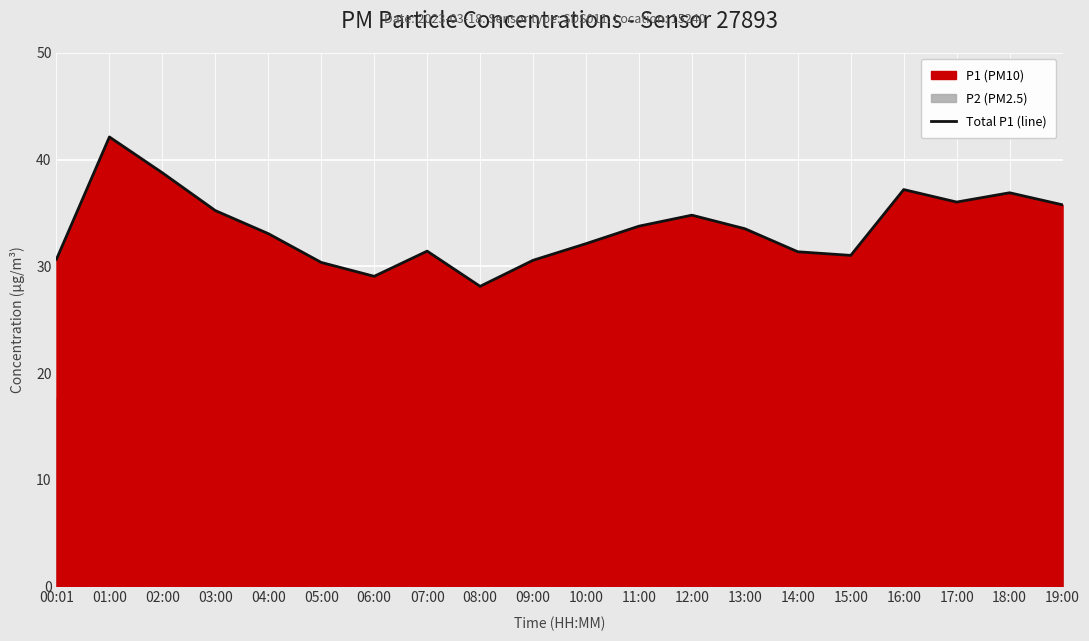

Is it true that the value at 01:00 is 42.1?

True